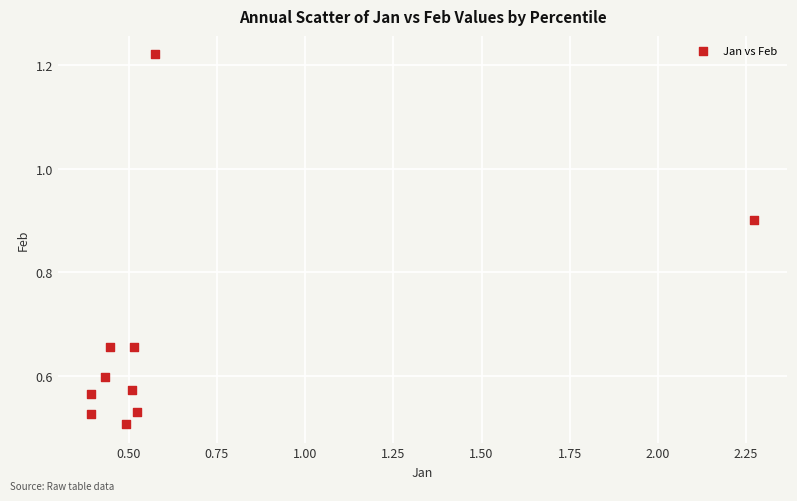

What is the range of X values (max minus min)?

1.9